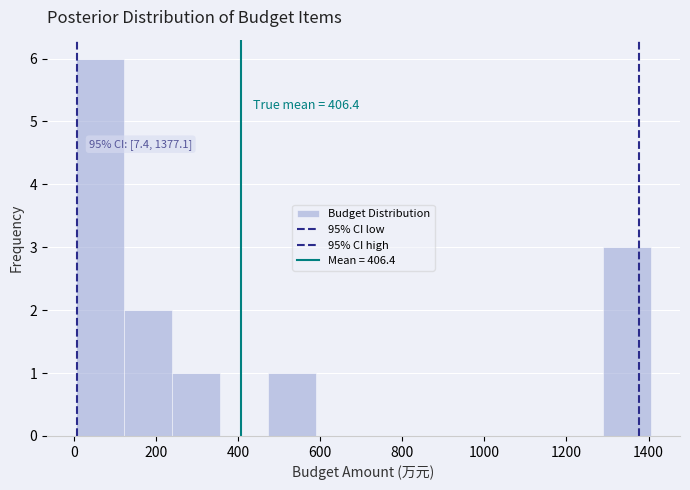

Over which range of the x-axis is the bar tallest?

0 to 120